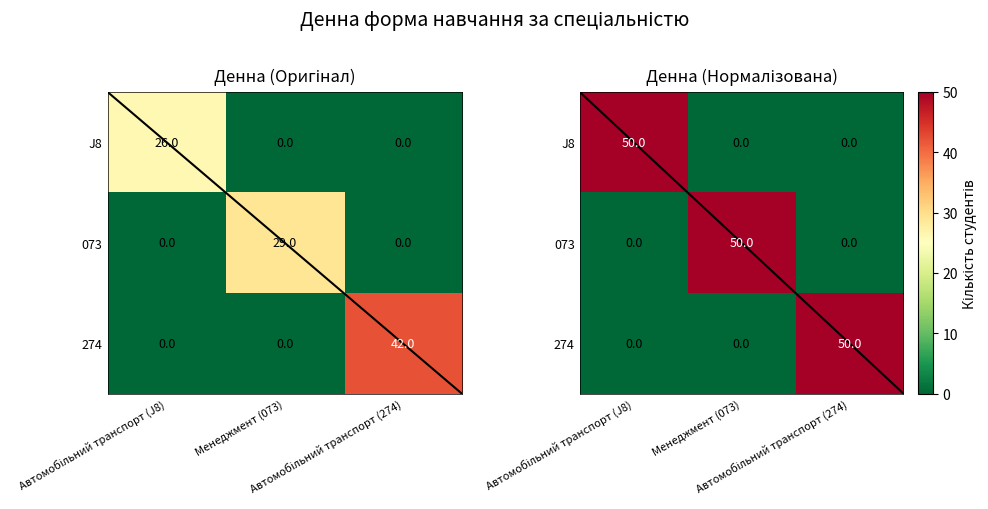

True or false: 274 has a value of 63 at Автомобільний транспорт (274).

False